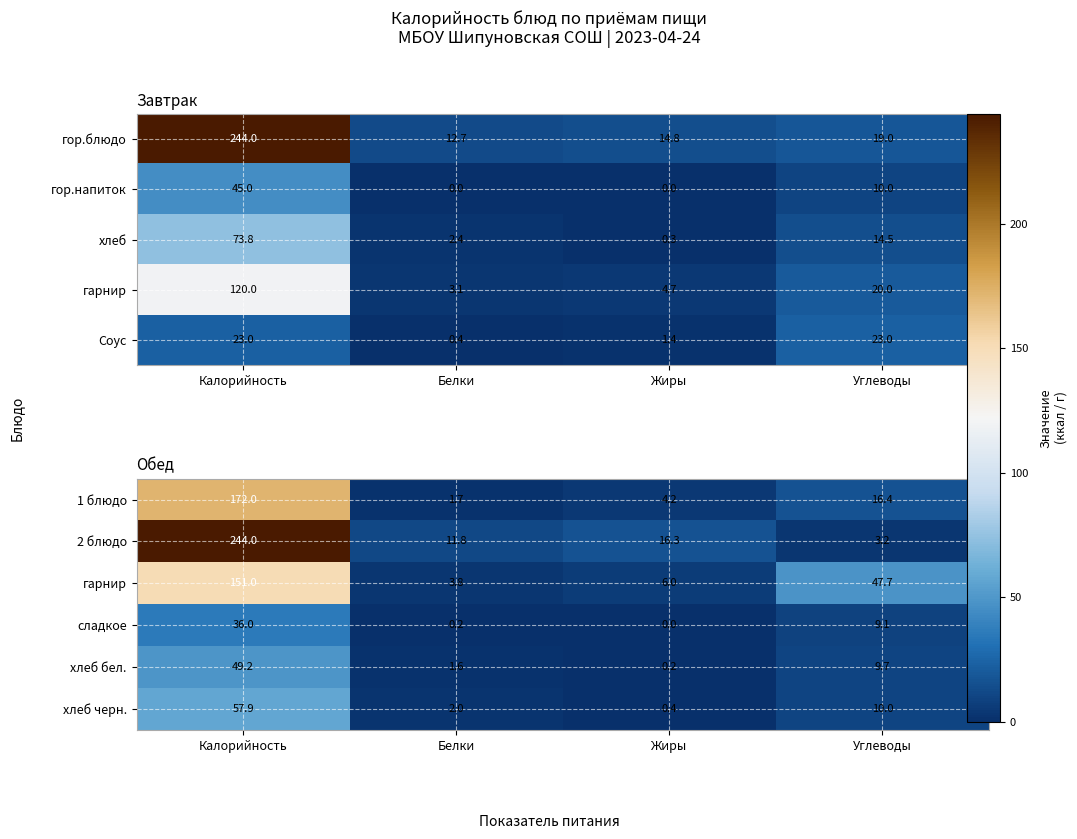

How many data points in сладкое are above 9?

2